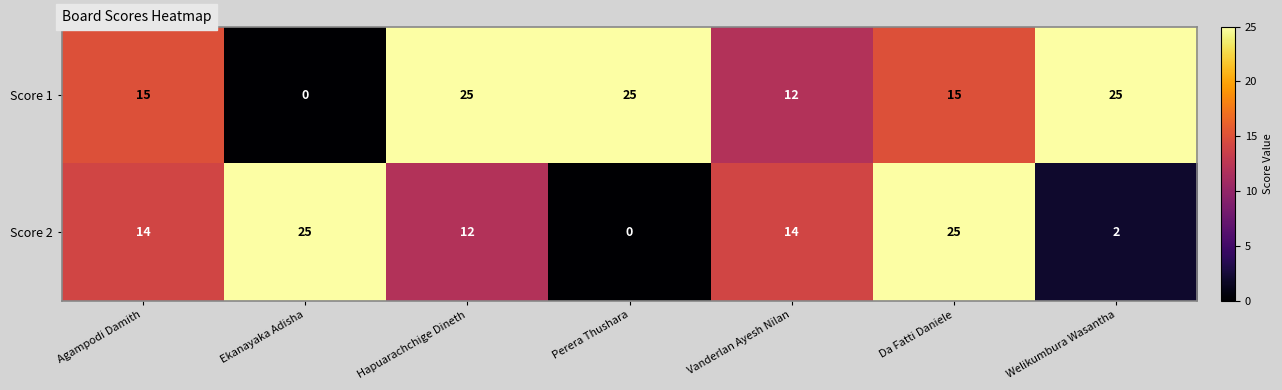

Is it true that Score 1 equals 9 at Ekanayaka Adisha?

False